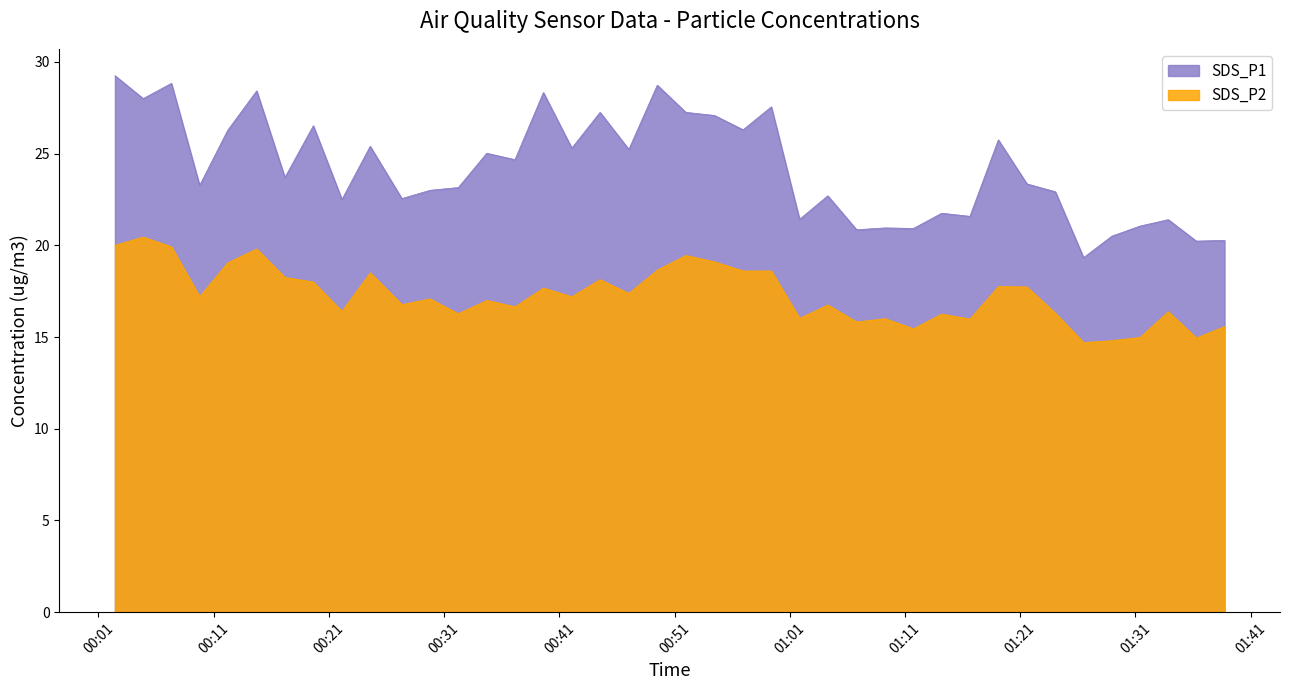

What is the minimum value for SDS_P2?

14.7